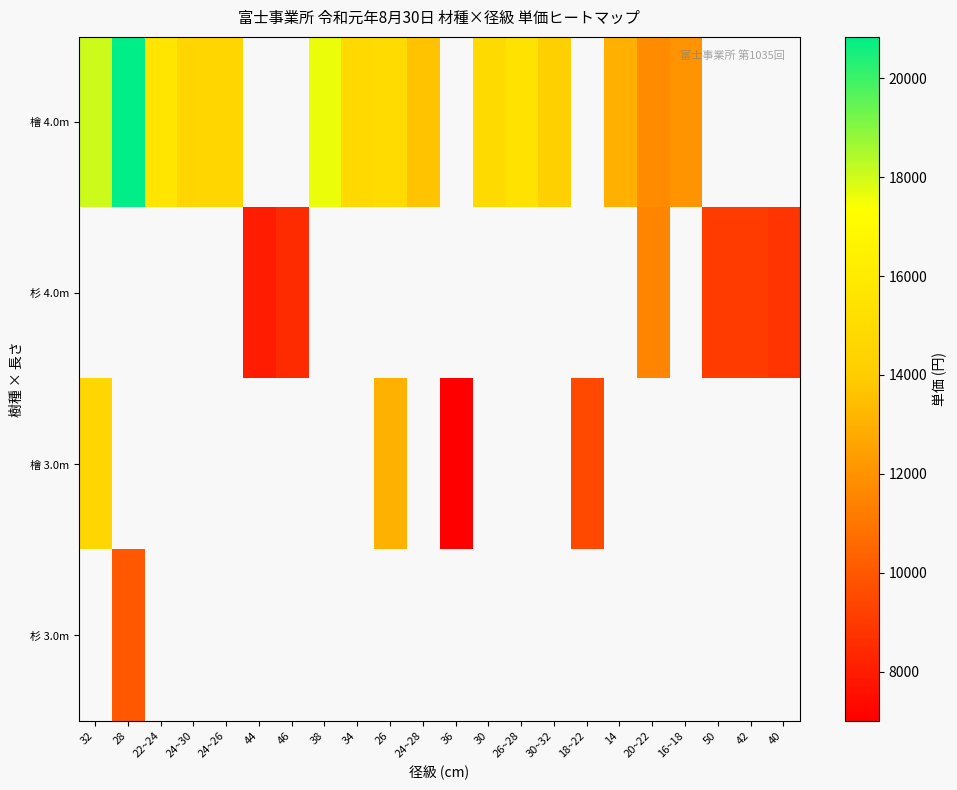

Which series has the largest range (max minus min)?

檜 4.0m